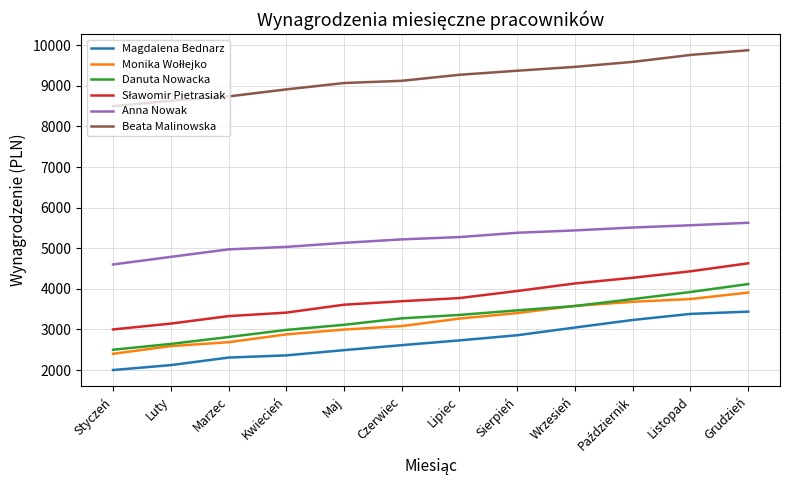

How many lines are shown in the chart?

6